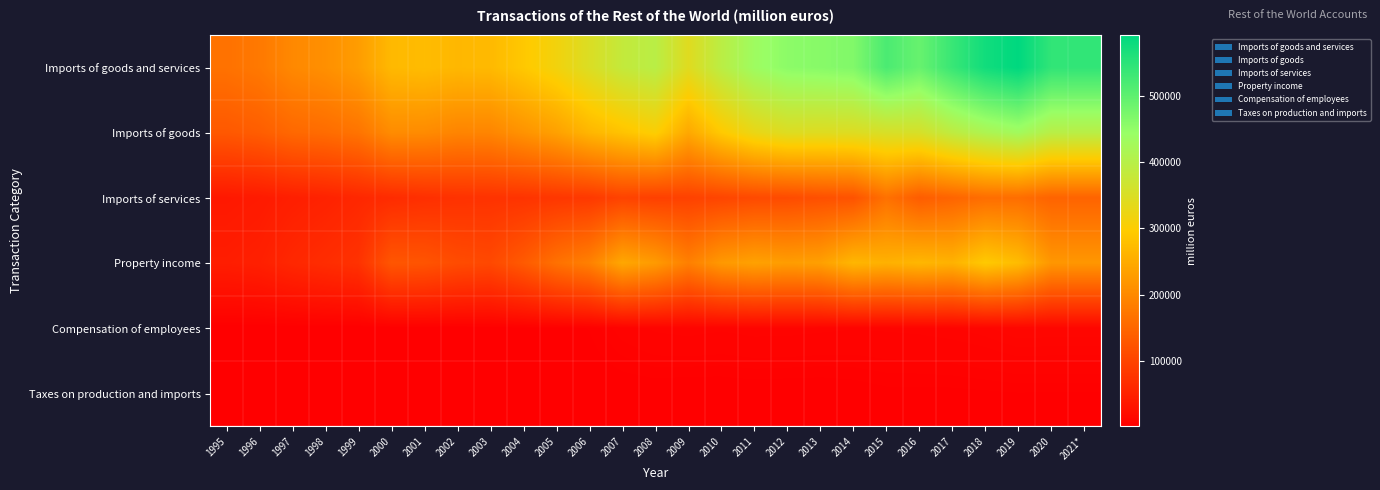

At how many categories does at least one series exceed 350586?

14